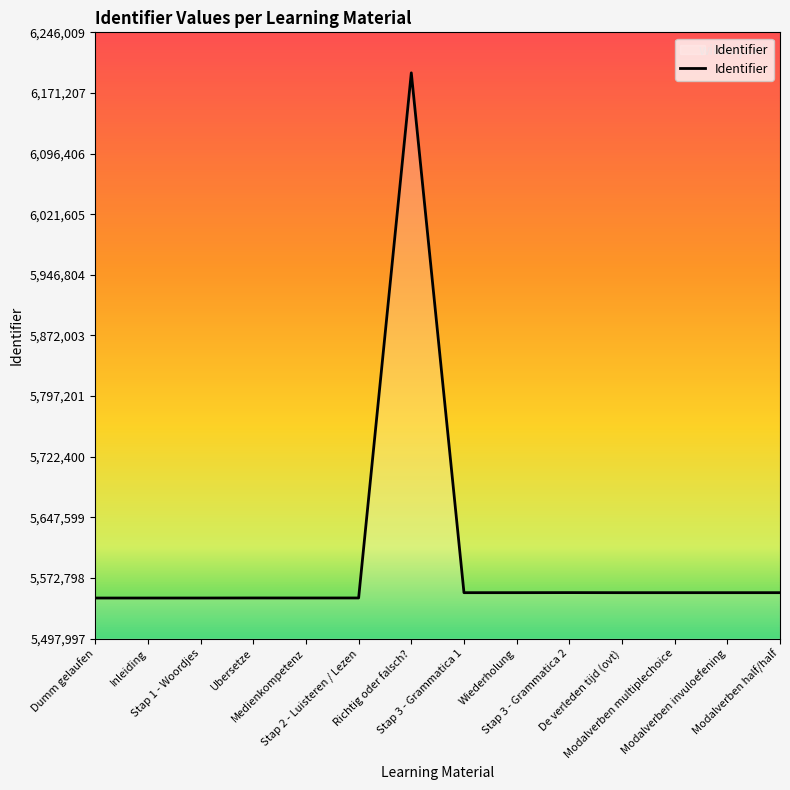

True or false: the data shows 9271282 at Modalverben multiplechoice.

False